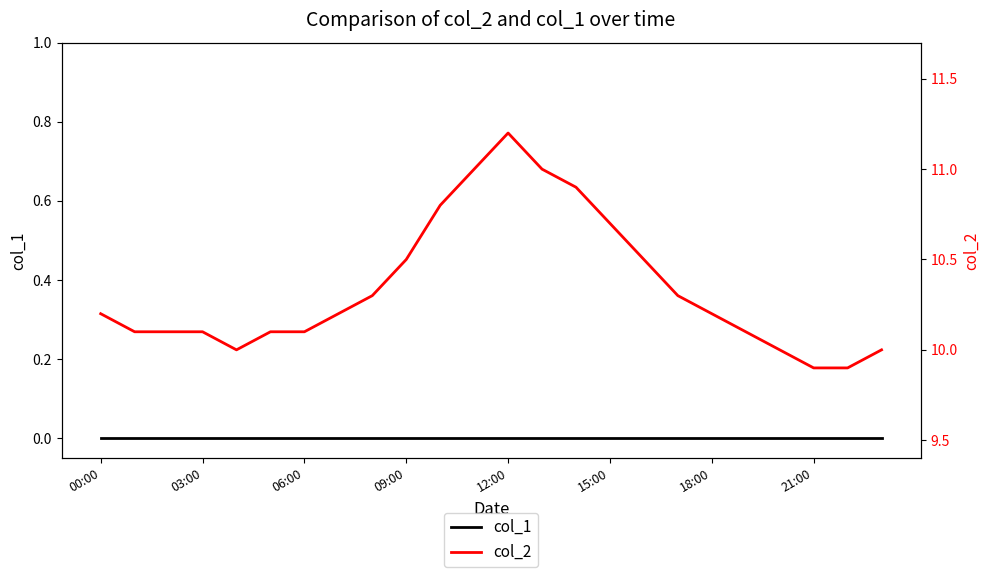

Read the col_2 value at 03:00.

10.1